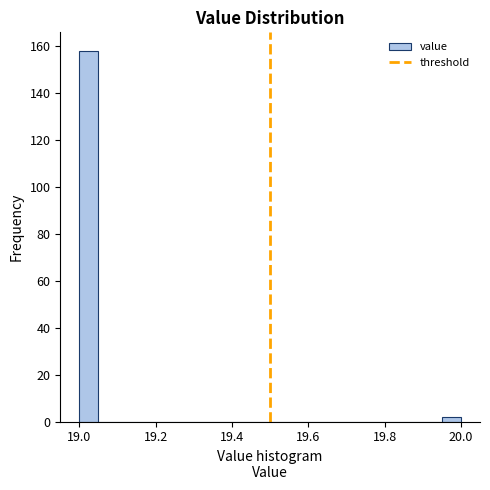

Read against the x-axis, roughly where is the centre of the tallest bar?

19.02